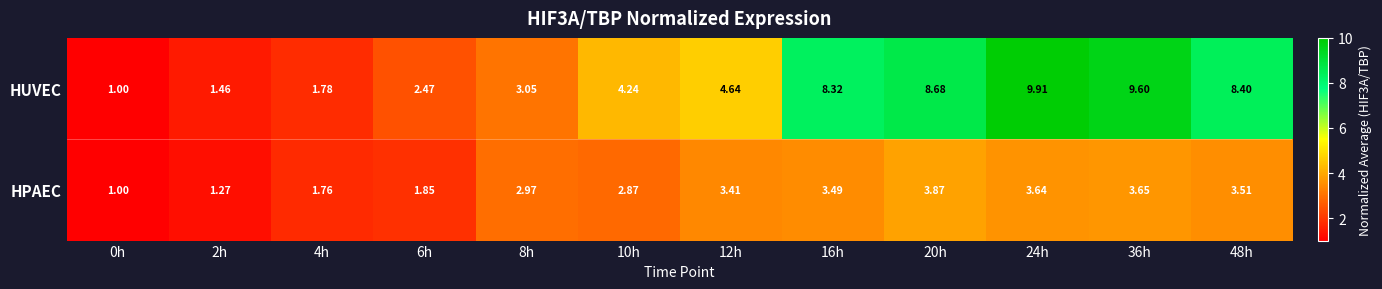

At 10h, list the series in order from largest to smallest.

HUVEC, HPAEC